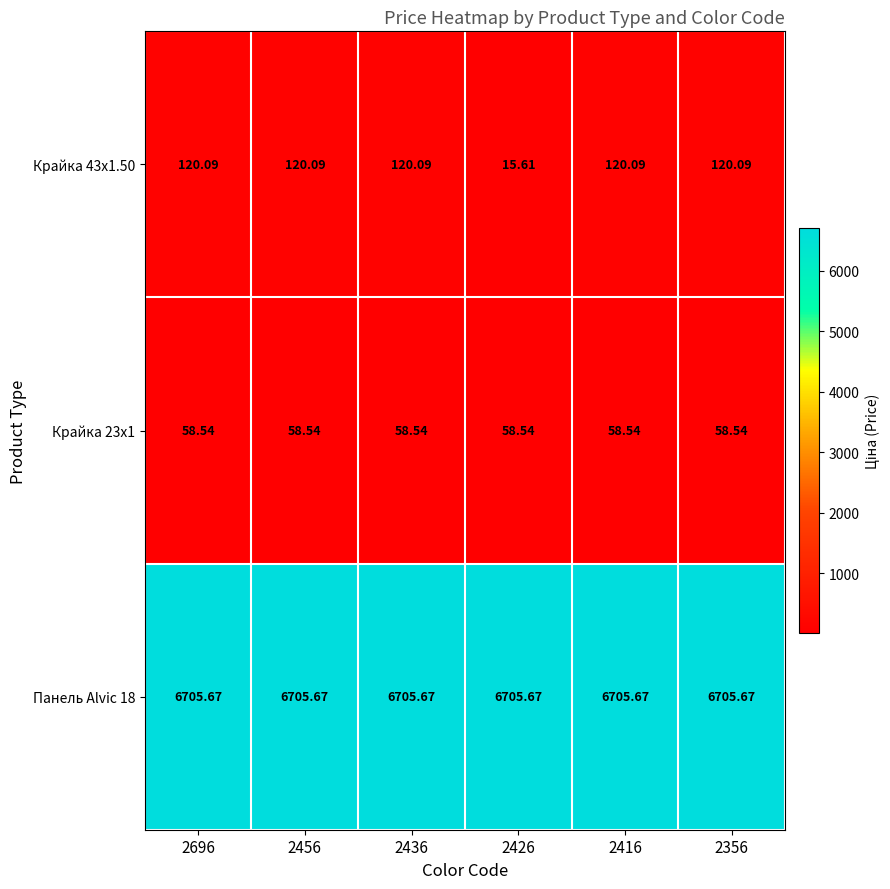

Is the value of Панель Alvic 18 at 2416 greater than the value of Крайка 43x1.50 at 2426?

Yes